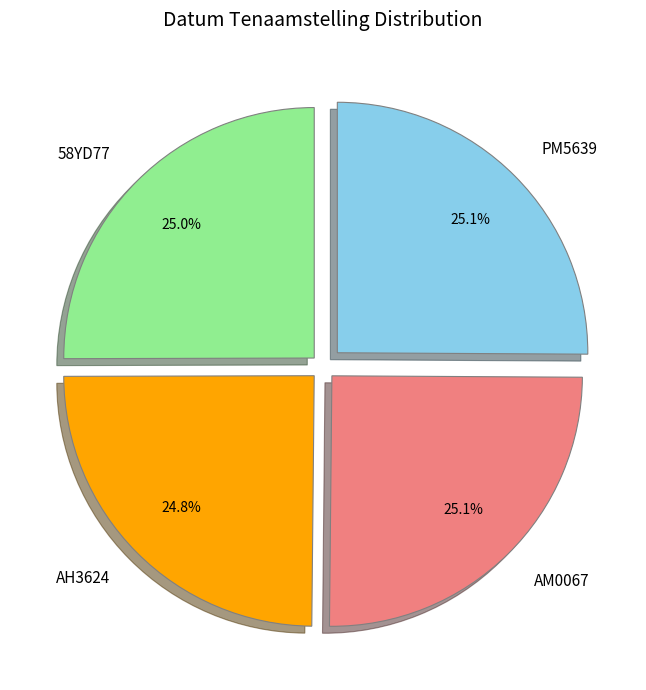

Approximately how many times larger is the value at AM0067 compared to AH3624?

1.0